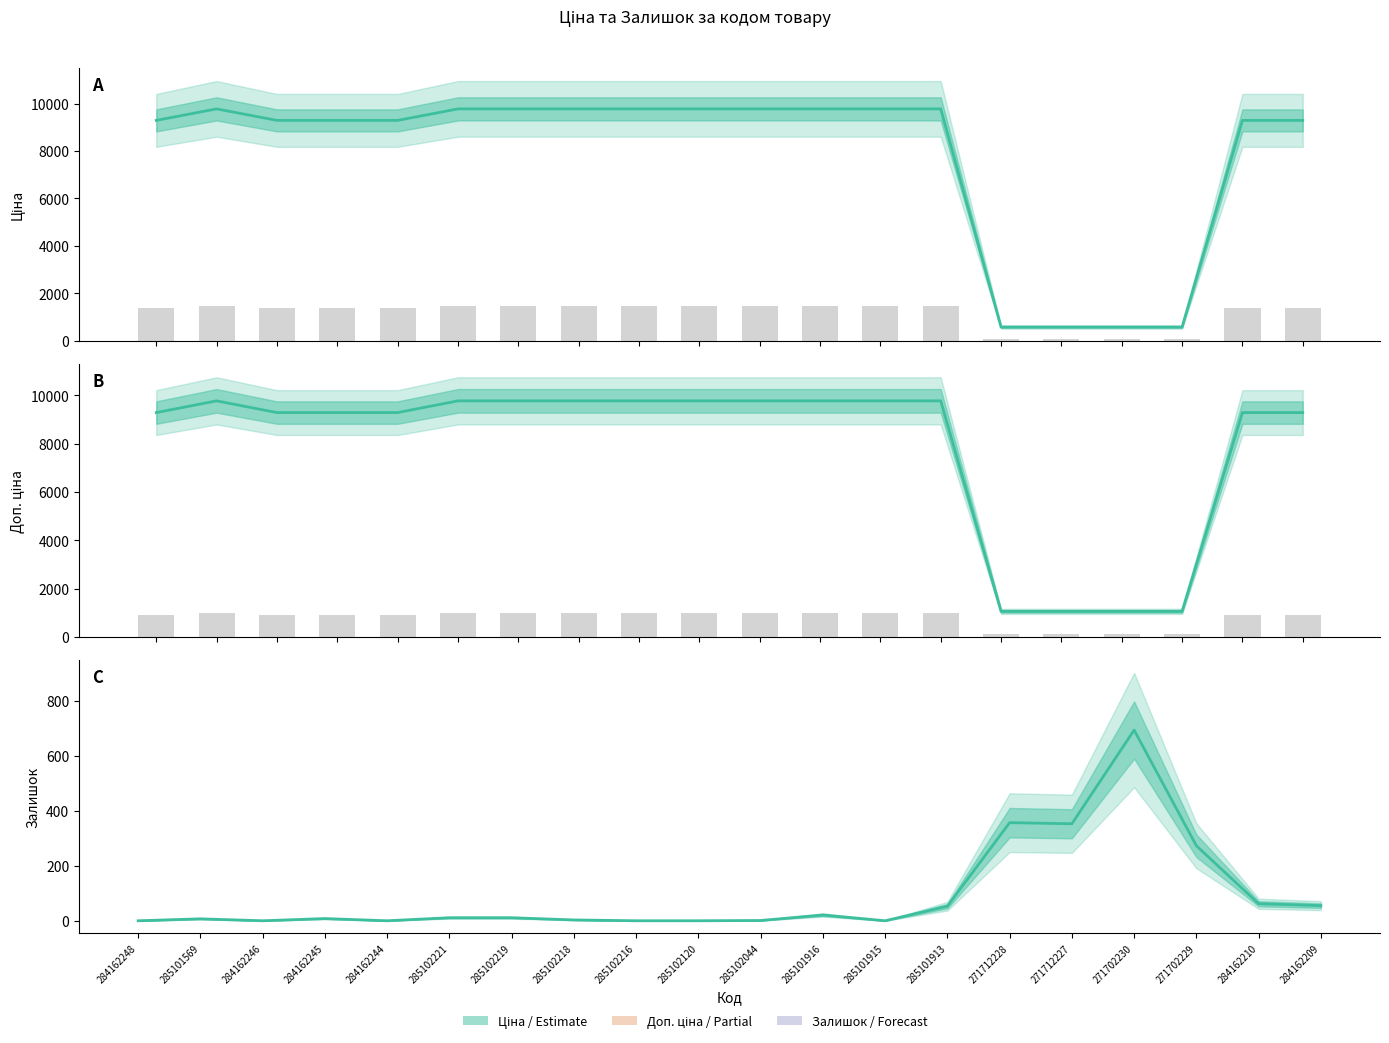

Reading left to right, transcribe all the data shown in this chart.

Ціна: 284162248=9290.5	285101569=9775.5	284162246=9290.5	284162245=9290.5	284162244=9290.5	285102221=9775.5	285102219=9775.5	285102218=9775.5	285102216=9775.5	285102120=9775.5	285102044=9775.5	285101916=9775.5	285101915=9775.5	285101913=9775.5	271712228=578.1	271712227=578.1	271702230=578.1	271702229=578.1	284162210=9290.5	284162209=9290.5
Доп. ціна: 284162248=9290.5	285101569=9775.5	284162246=9290.5	284162245=9290.5	284162244=9290.5	285102221=9775.5	285102219=9775.5	285102218=9775.5	285102216=9775.5	285102120=9775.5	285102044=9775.5	285101916=9775.5	285101915=9775.5	285101913=9775.5	271712228=1060.0	271712227=1060.0	271702230=1060.0	271702229=1060.0	284162210=9290.5	284162209=9290.5
Залишок: 284162248=0.0	285101569=7.0	284162246=0.0	284162245=8.0	284162244=0.0	285102221=11.0	285102219=11.0	285102218=3.0	285102216=0.0	285102120=0.0	285102044=1.0	285101916=21.0	285101915=0.0	285101913=53.0	271712228=357.0	271712227=353.0	271702230=694.0	271702229=273.0	284162210=62.0	284162209=55.0